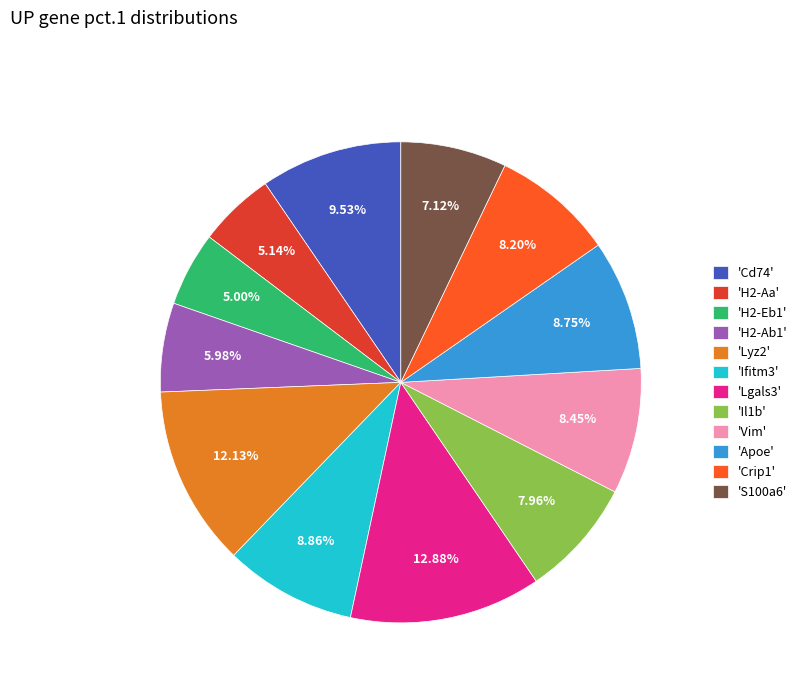

Is there any slice that represents more than half of the pie?

No